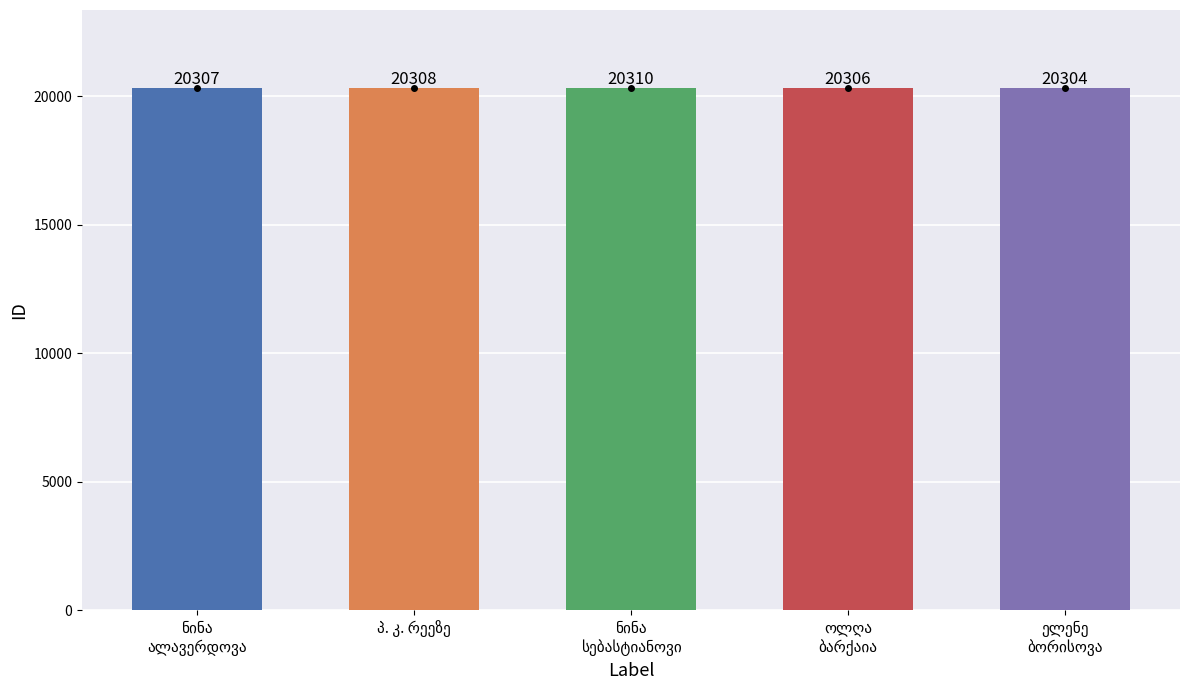

How many categories are shown in the chart?

5